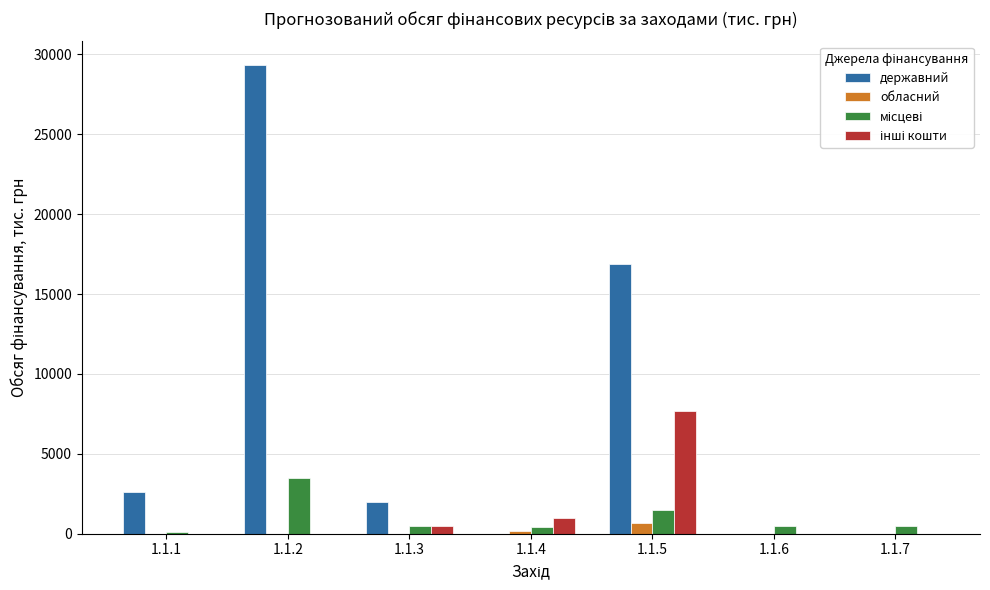

What is the spread (max minus min) of values at 1.1.2?

29340.5